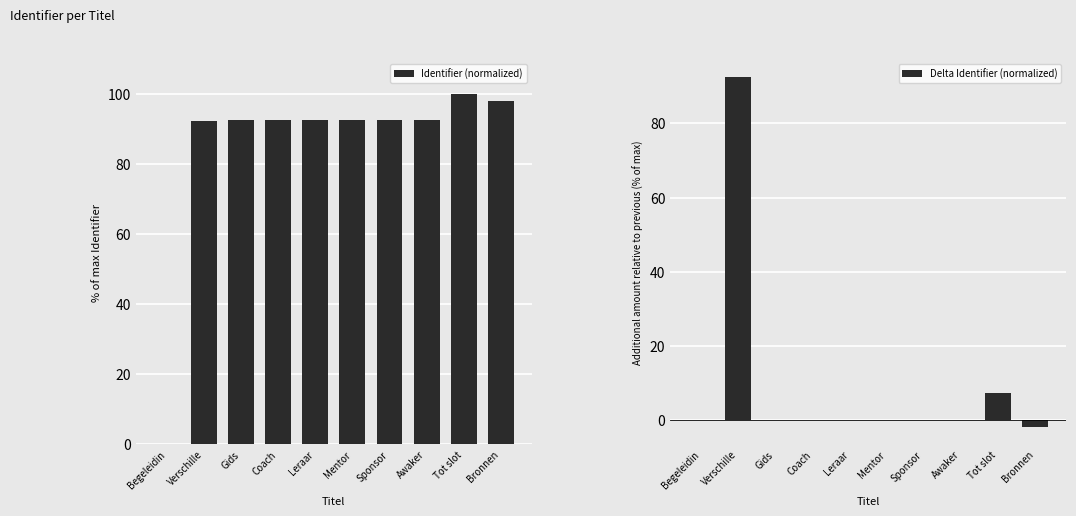

Where does the Delta Identifier (normalized) series first go above 0?

Verschille